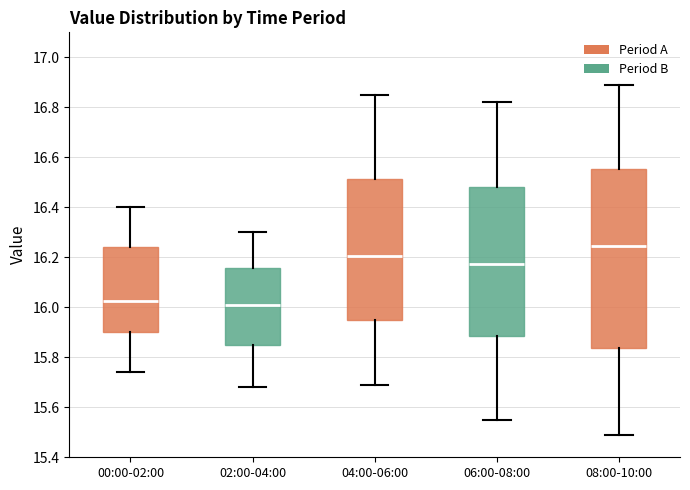

Reading left to right, read every box against the y-axis: the position of its median line, the range the box covers, and the ends of its whiskers. The values are not printed on the chart, so give them approximately, as read against the axis.

00:00-02:00: median 16.02, box 15.90 to 16.24, whiskers 15.74 to 16.40
02:00-04:00: median 16.02, box 15.84 to 16.16, whiskers 15.68 to 16.30
04:00-06:00: median 16.20, box 15.94 to 16.52, whiskers 15.70 to 16.86
06:00-08:00: median 16.18, box 15.88 to 16.48, whiskers 15.56 to 16.82
08:00-10:00: median 16.24, box 15.84 to 16.56, whiskers 15.50 to 16.90